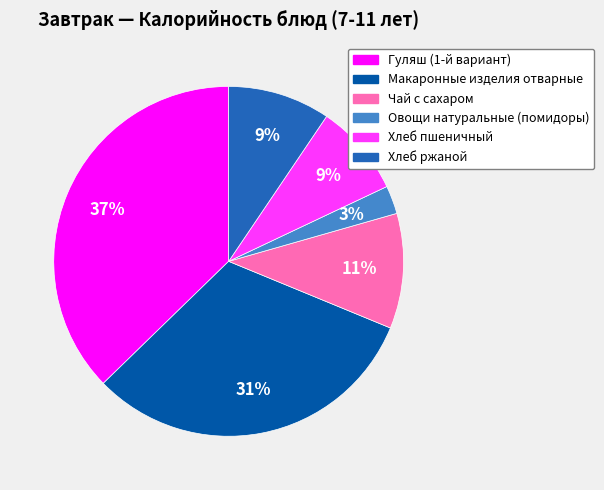

Which slice is the largest?

Гуляш (1-й вариант)